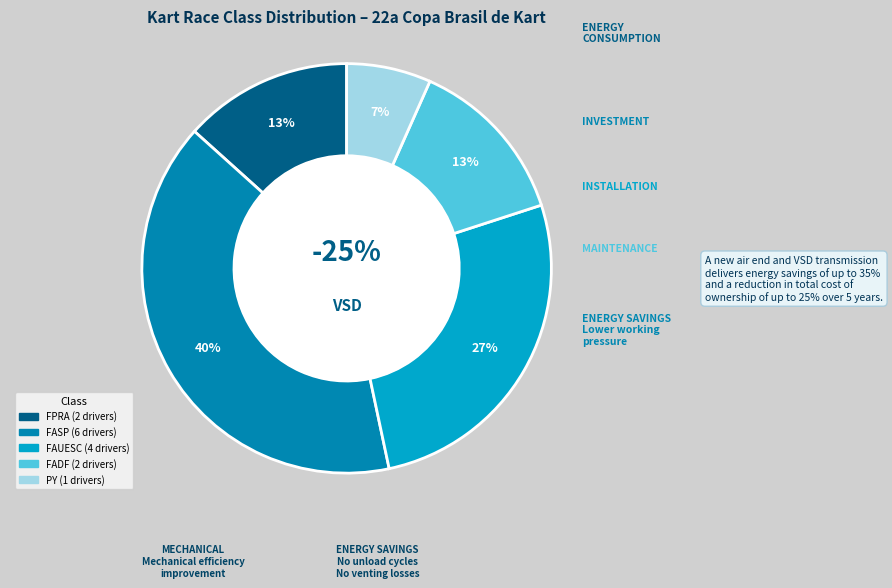

What percentage is the FASP slice, to the nearest percent?

40%